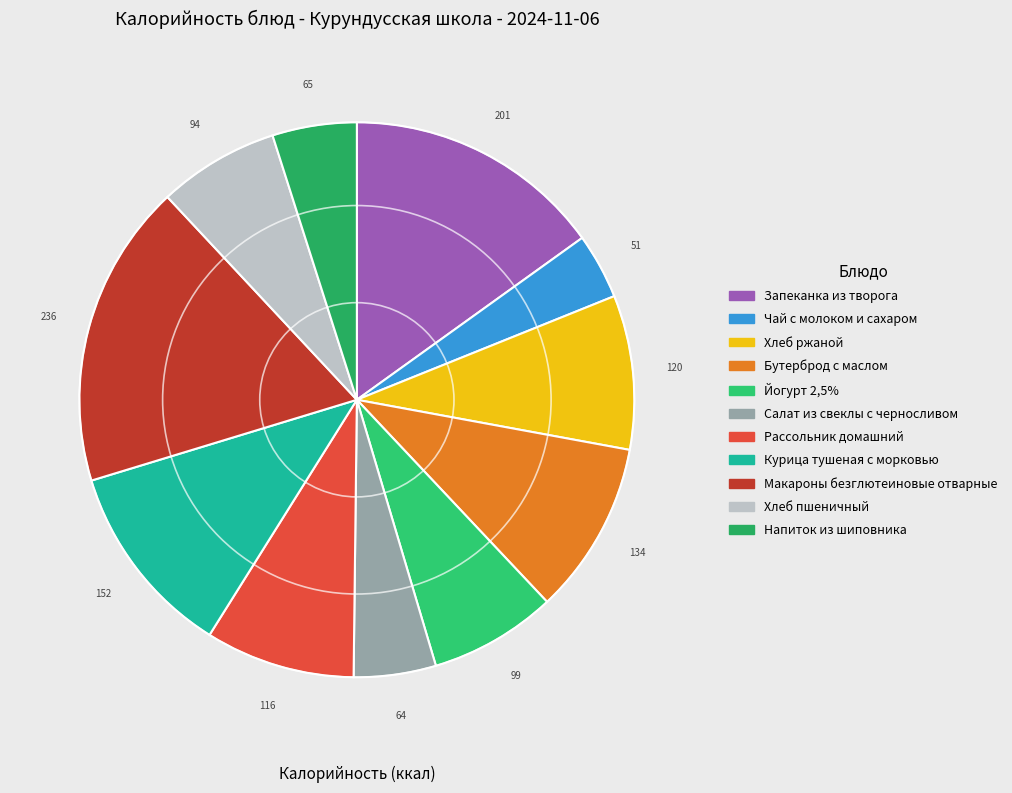

How many slices are in this pie chart?

11